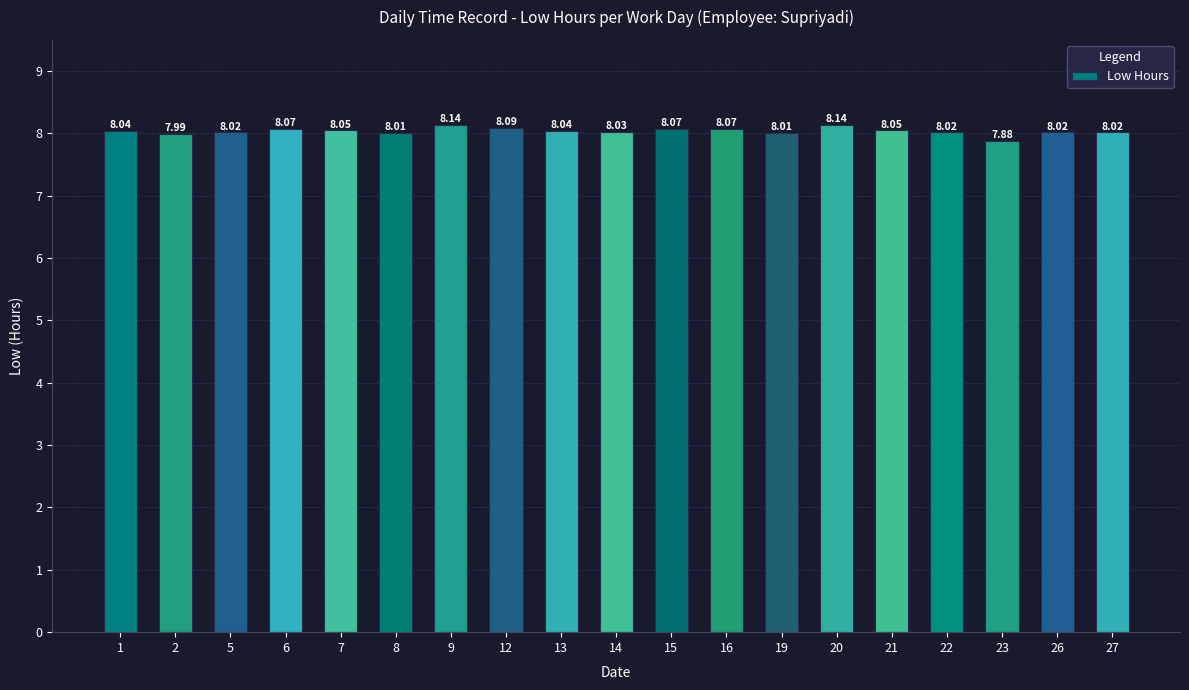

What is the change in value from 9 to 27?

-0.1